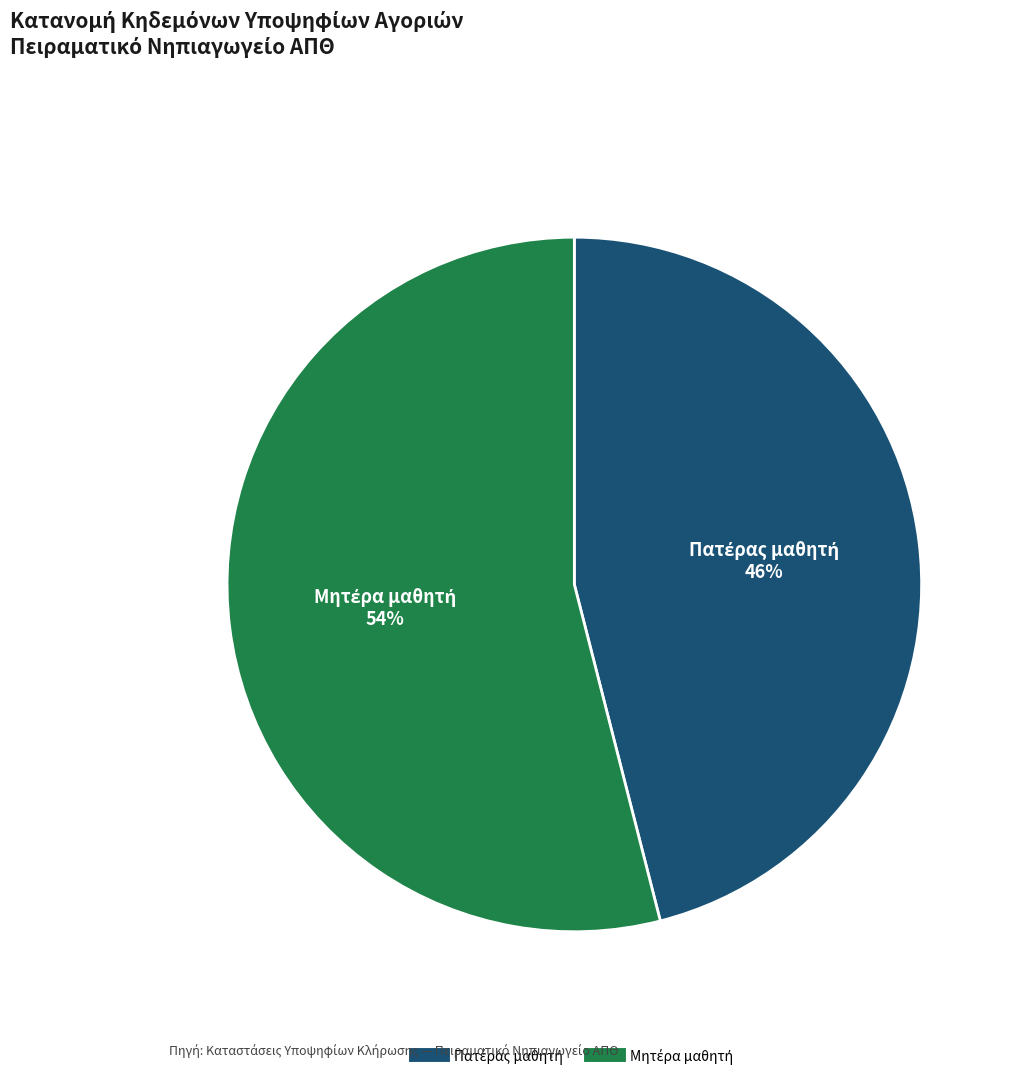

To the nearest percent, what is the difference between the largest and smallest slice percentages?

8%